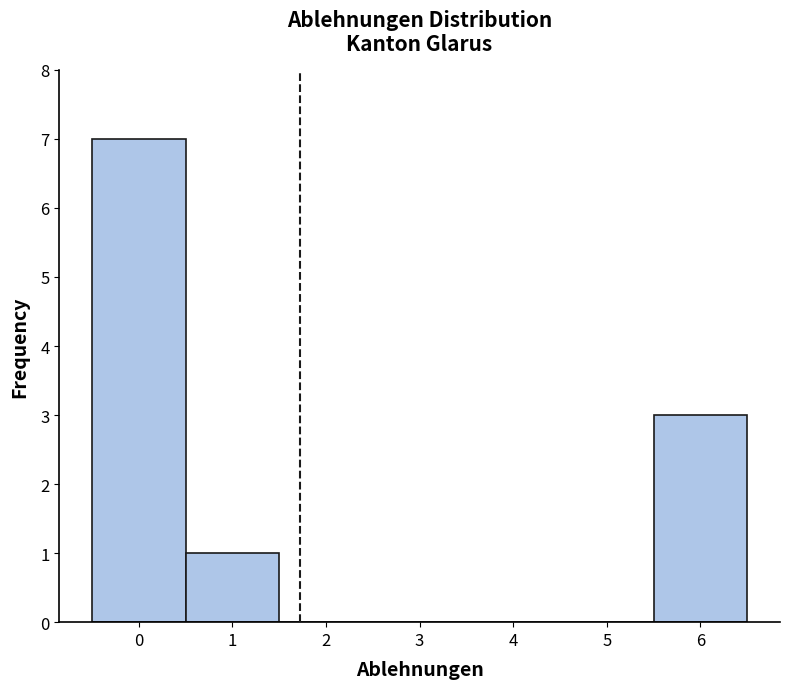

Reading left to right, transcribe this chart: for each bar, give the range it covers on the x-axis and its height. The values are not printed on the chart, so give them approximately, as read against the axis.

-0.5 to 0.5: 7
0.5 to 1.5: 1
1.5 to 2.5: 0
2.5 to 3.5: 0
3.5 to 4.5: 0
4.5 to 5.5: 0
5.5 to 6.5: 3